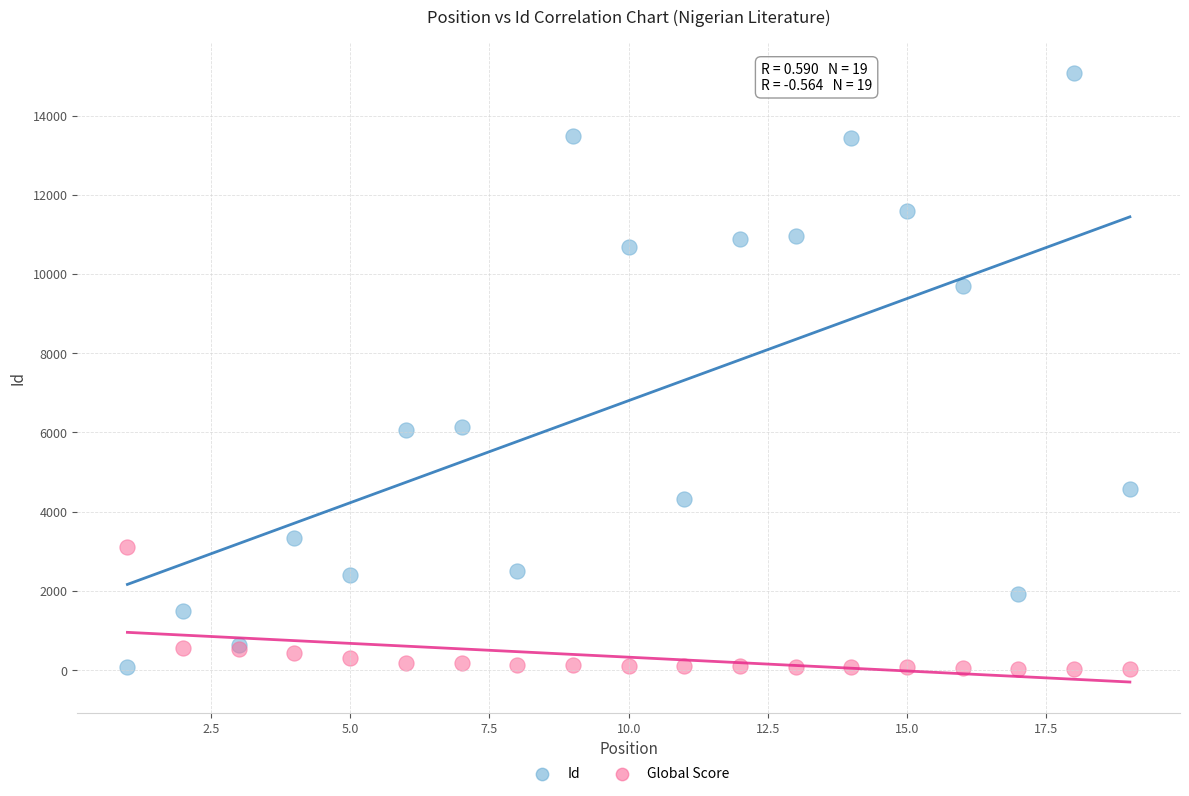

Which series contains the highest Y value?

Id